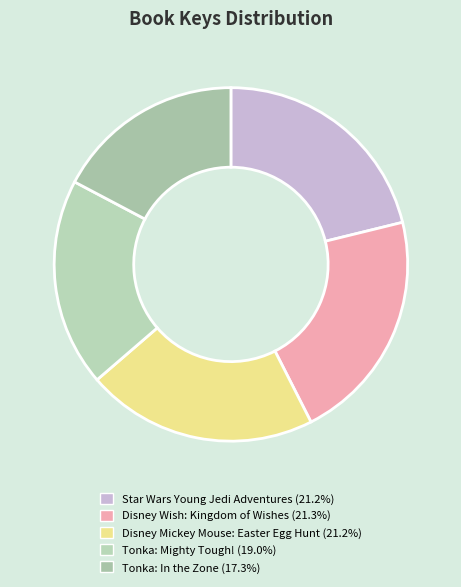

To the nearest percent, what is the average slice percentage?

20%